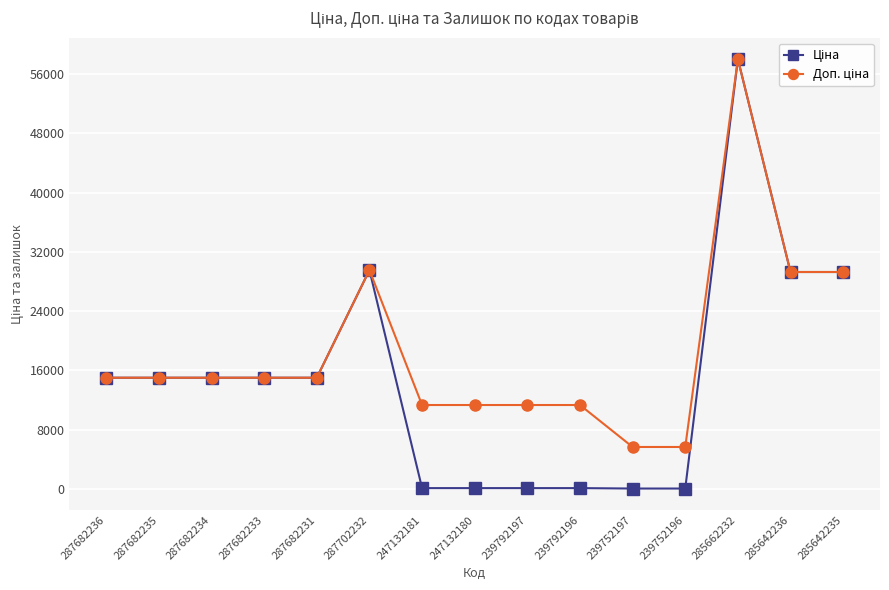

What is the average value of the Ціна series?

14789.2